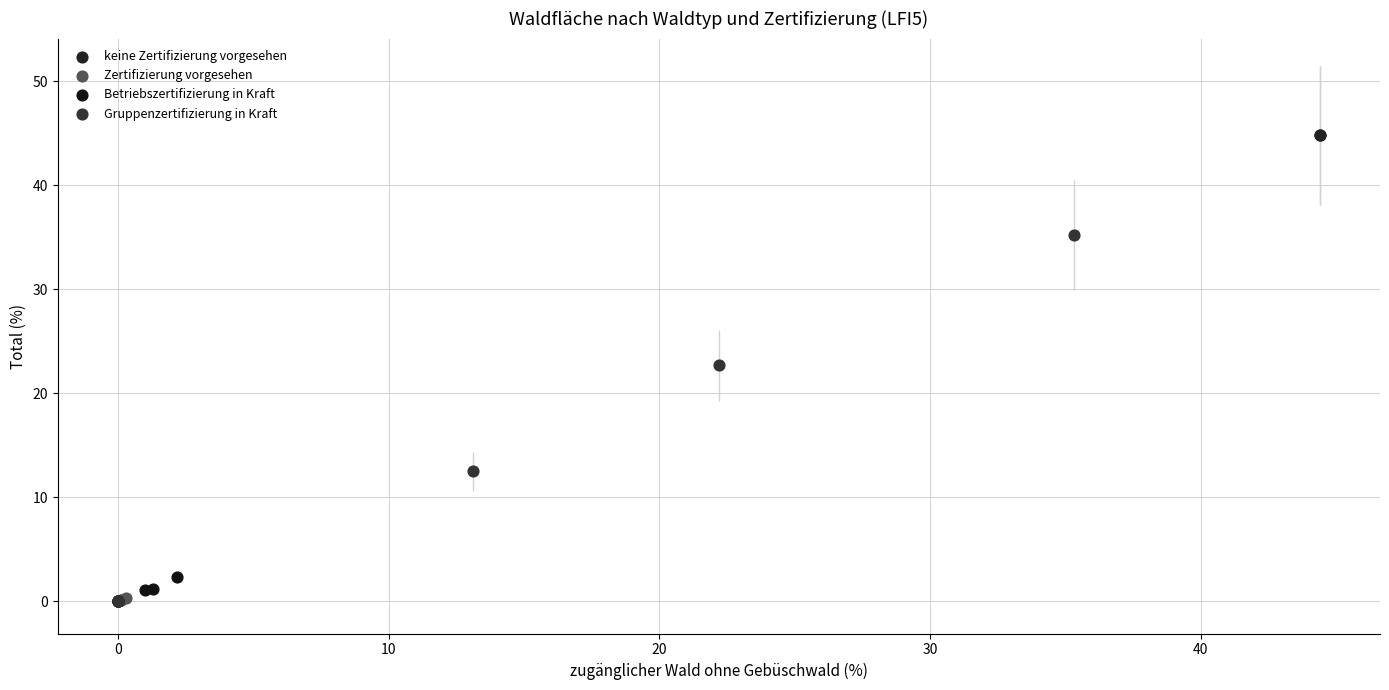

Which series reaches the maximum Y coordinate?

keine Zertifizierung vorgesehen